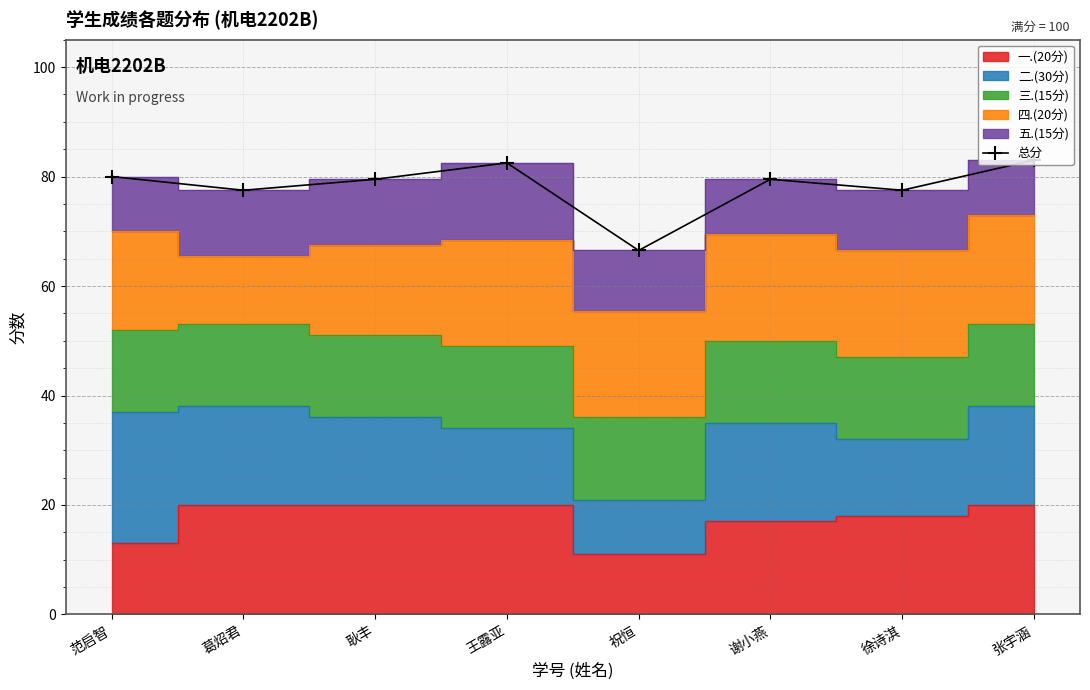

The value at 祝恒 is 66.5. True or false?

True